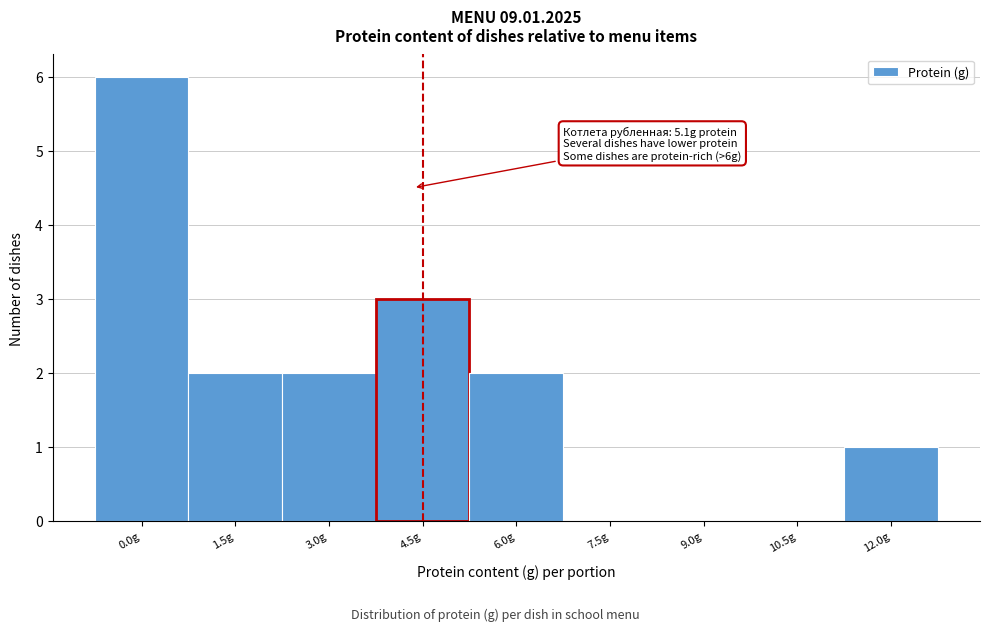

Reading left to right, transcribe all the data shown in this chart.

0.0g=6	1.5g=2	3.0g=2	4.5g=3	6.0g=2	7.5g=0	9.0g=0	10.5g=0	12.0g=1